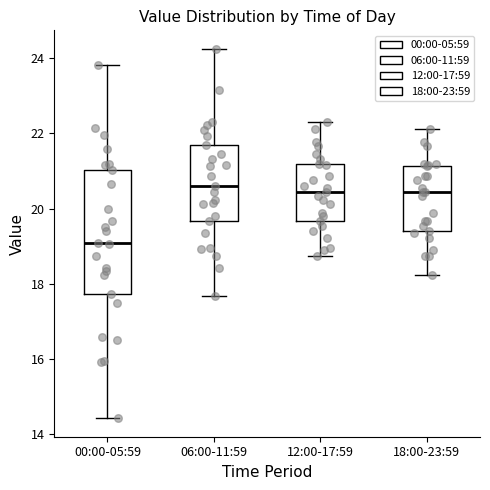

Where is the upper edge of the box for 06:00-11:59 on the y-axis? The values are not printed on the chart, so give them approximately, as read against the axis.

21.8